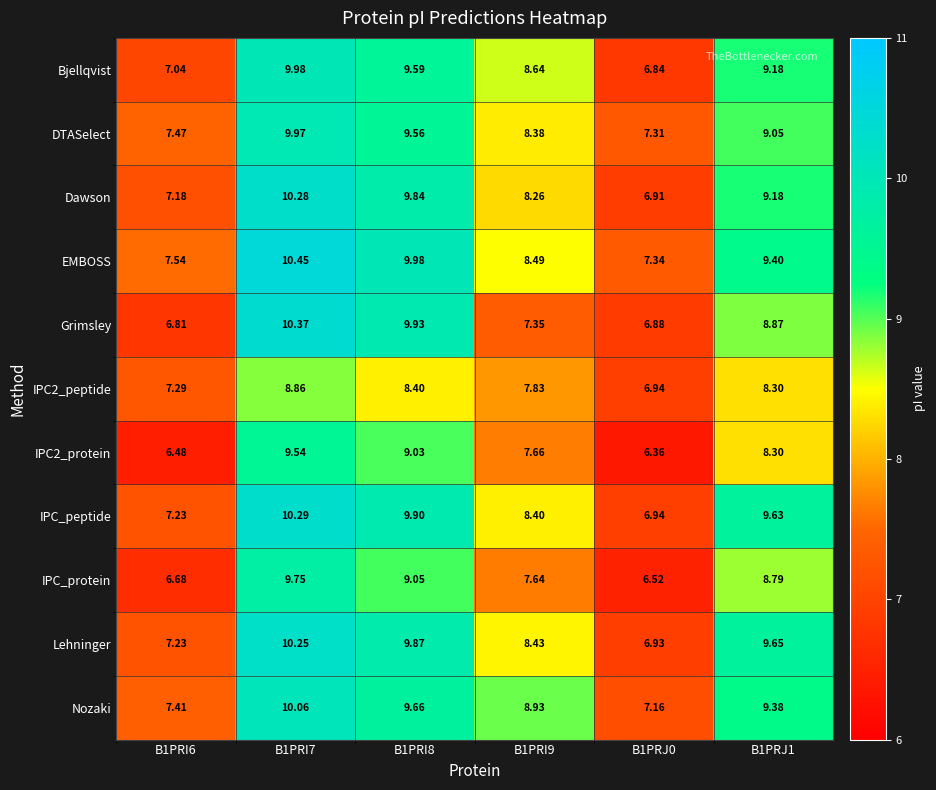

At which category is the sum across all series the highest?

B1PRI7